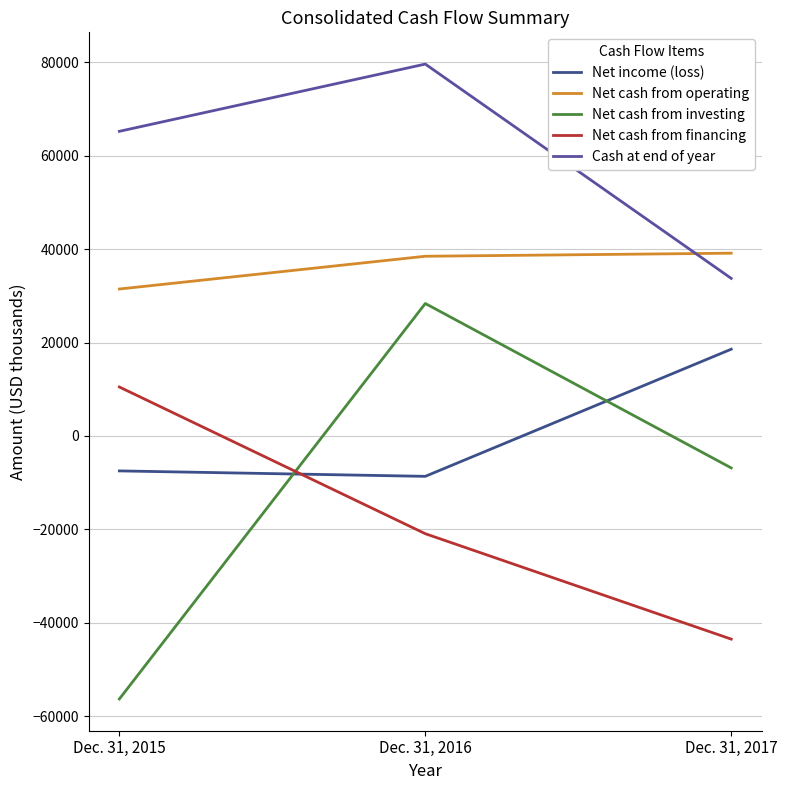

How many lines are shown in the chart?

5